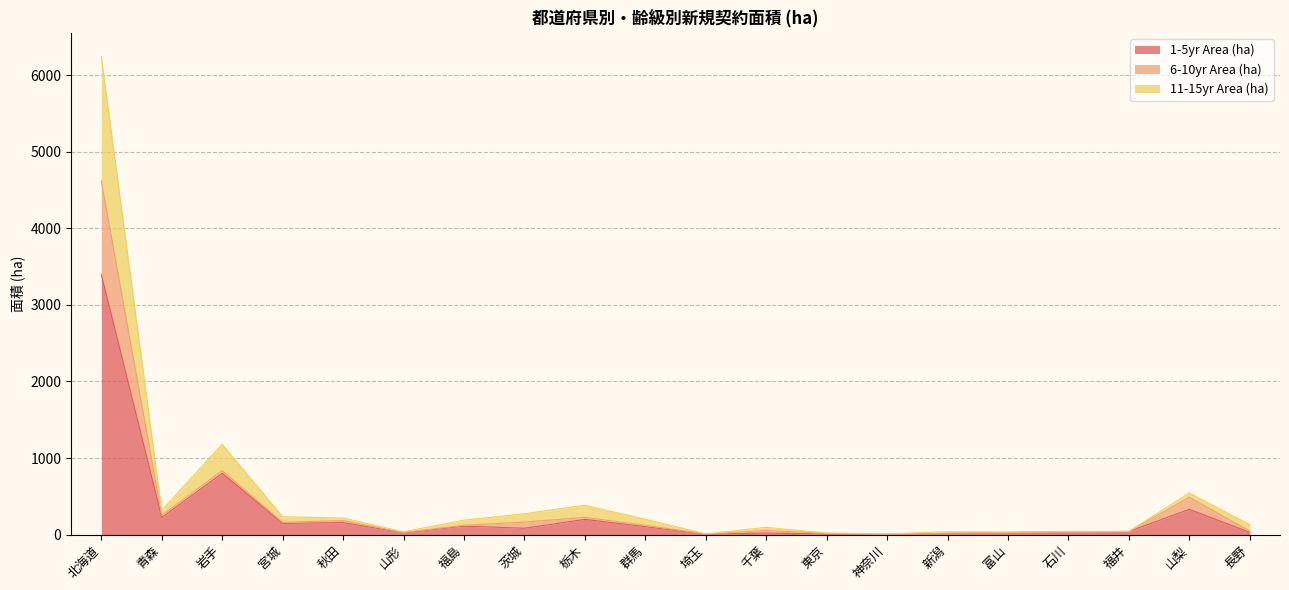

Between 山形 and 長野, which is larger?

長野